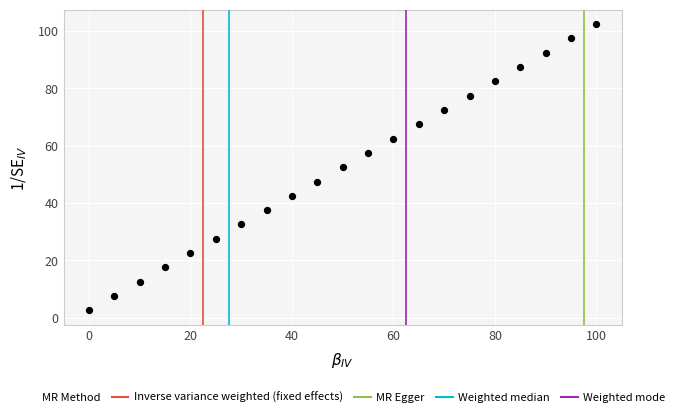

What is the range of Y values (max minus min)?

100.0